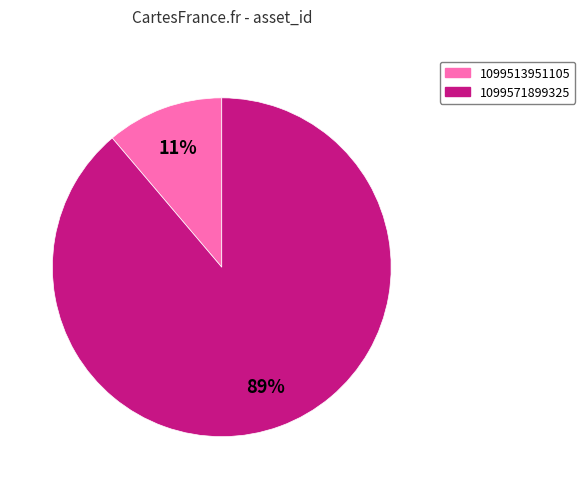

Is it true that 1099513951105 is 11% of the pie?

True